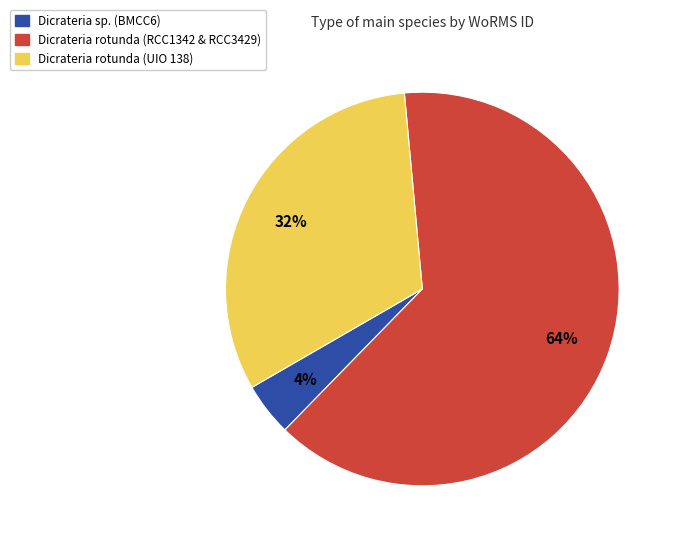

What is the largest slice in the pie chart?

Dicrateria rotunda (RCC1342 & RCC3429)